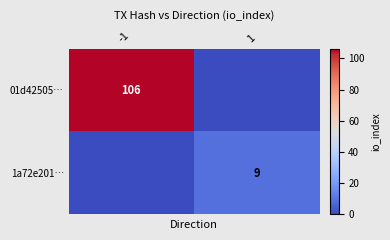

How many series are shown in this chart?

2